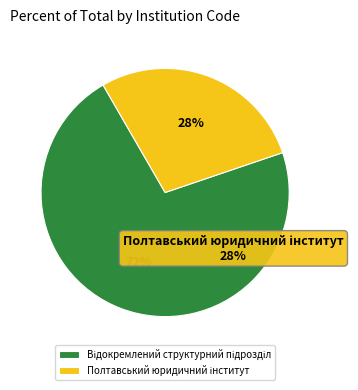

Is there a majority slice in this chart?

Yes